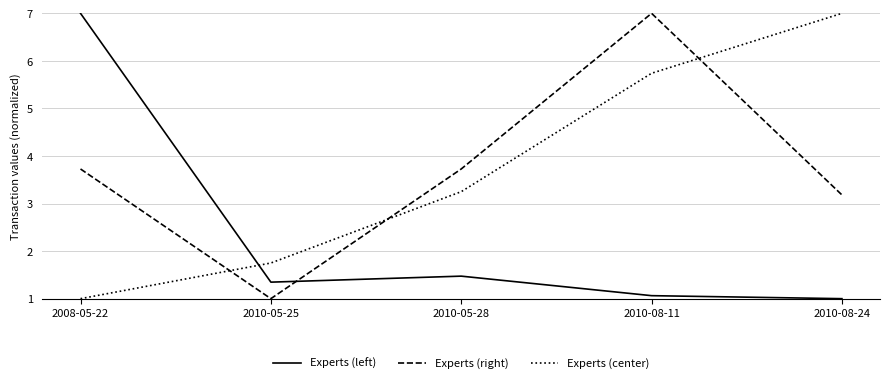

What is the difference between the Experts (left) values at 2010-08-11 and 2010-05-25?

0.3